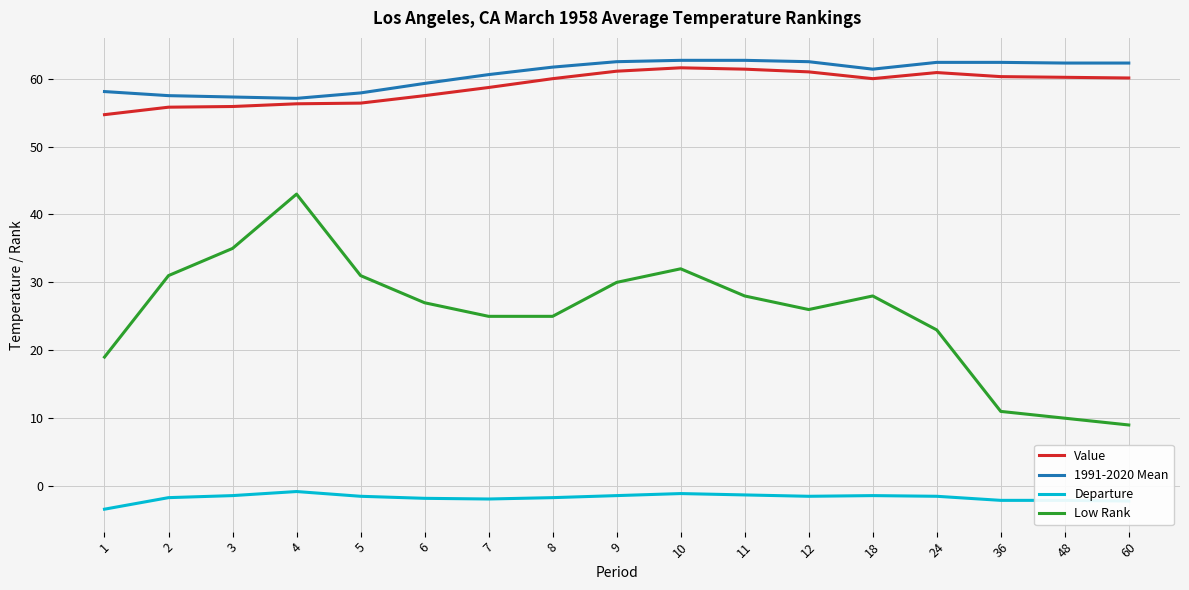

In Low Rank, how many points are higher than both neighbors (excluding endpoints)?

3